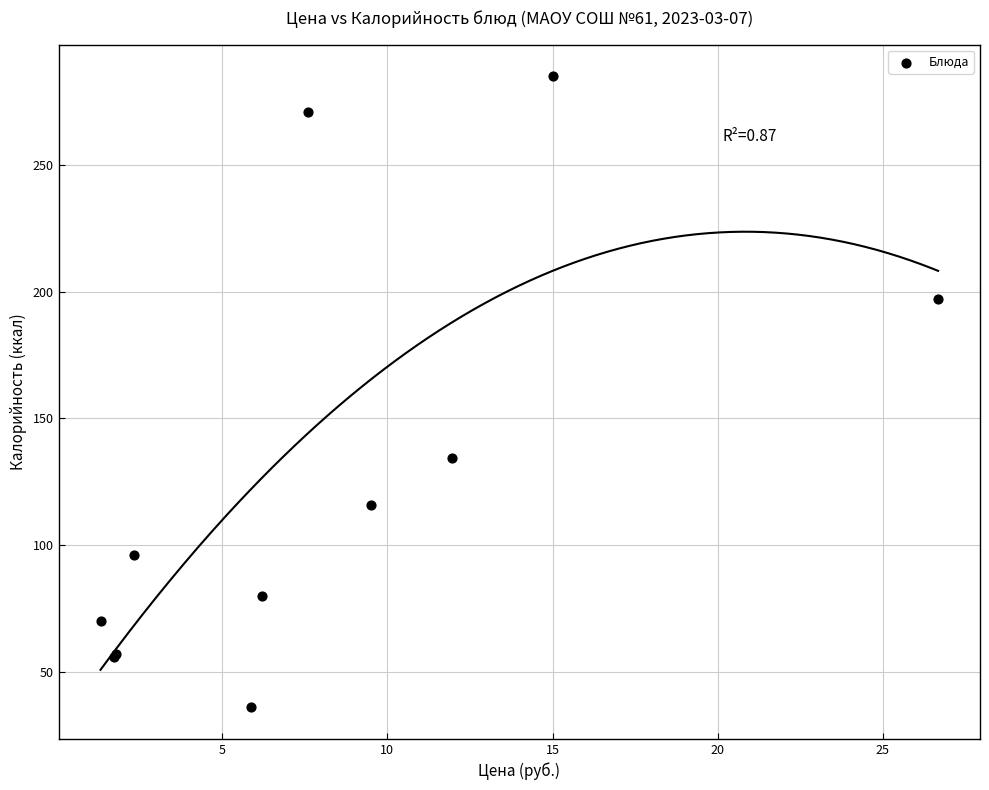

What Y value in the scatter plot is closest to 160?

134.5